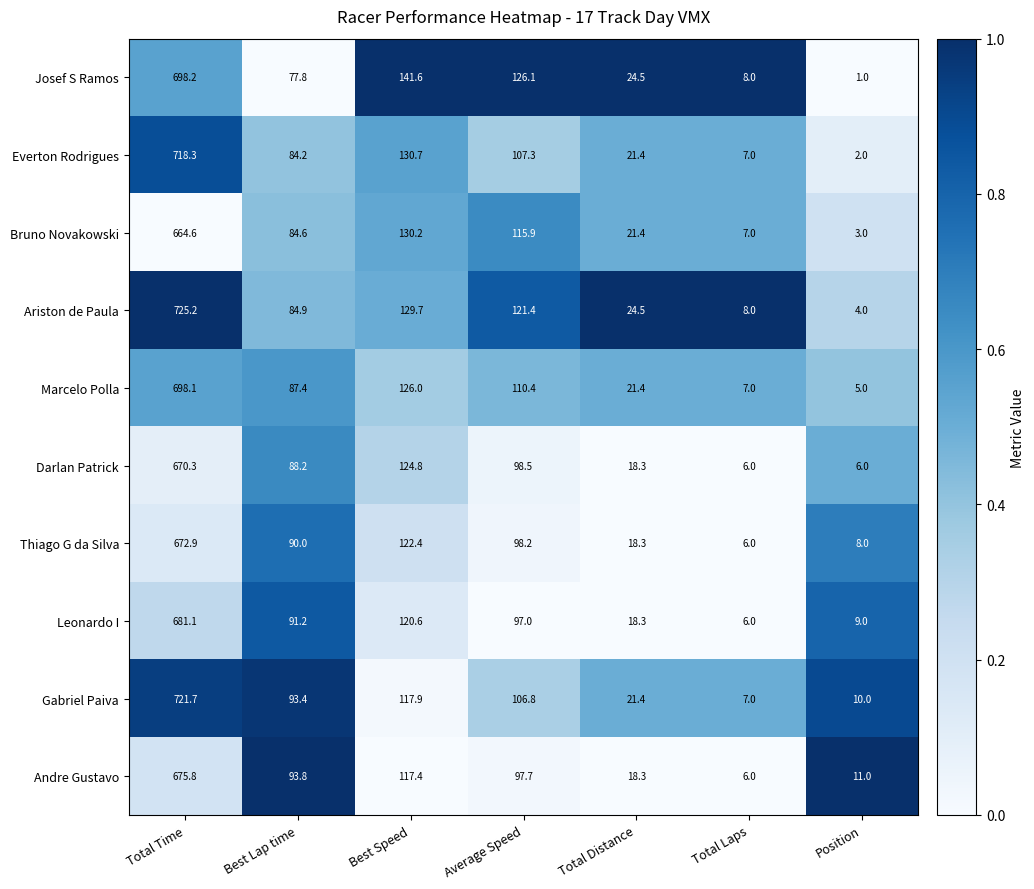

Which series changed the most between Best Lap time and Total Laps?

Andre Gustavo